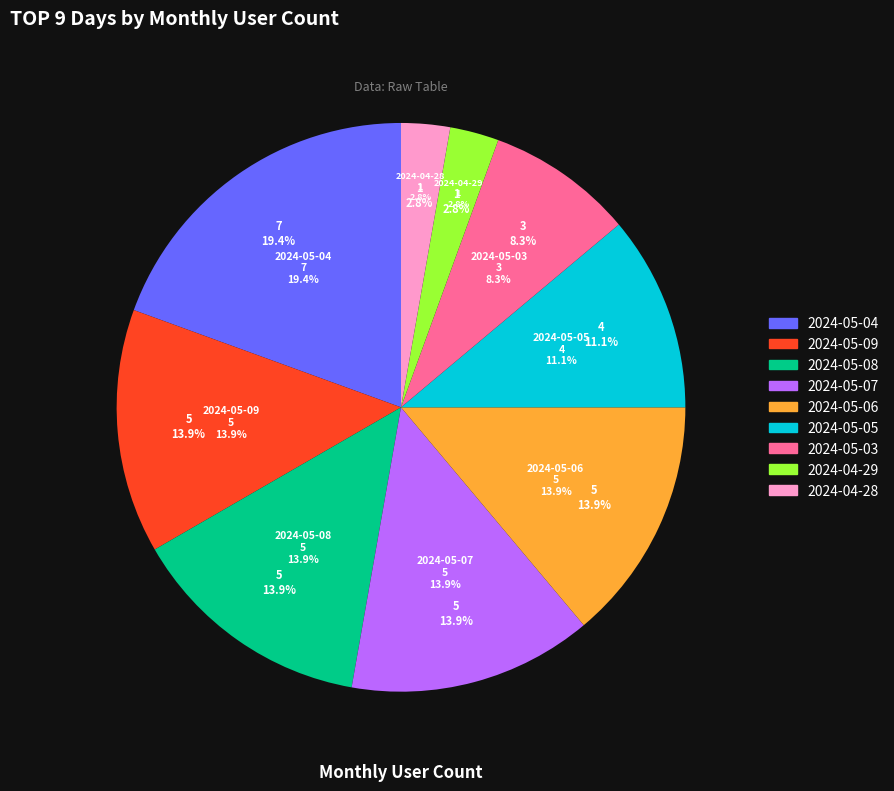

What portion of the pie excludes 2024-04-28?

97.2%